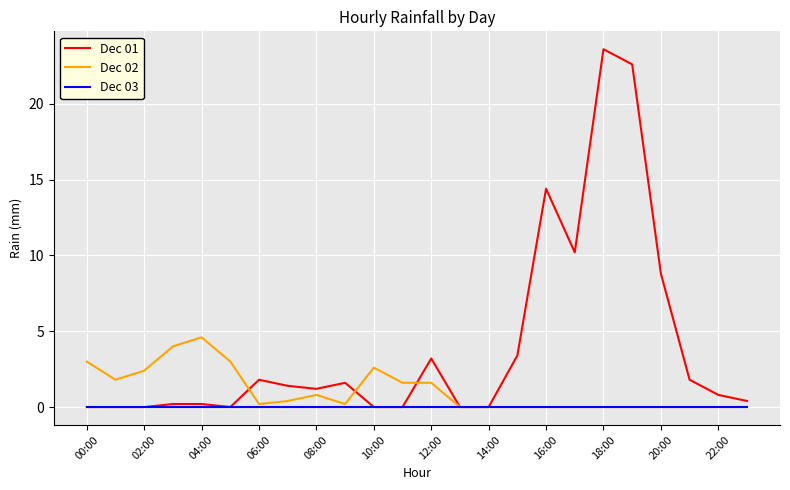

Which series has the largest range (max minus min)?

Dec 01